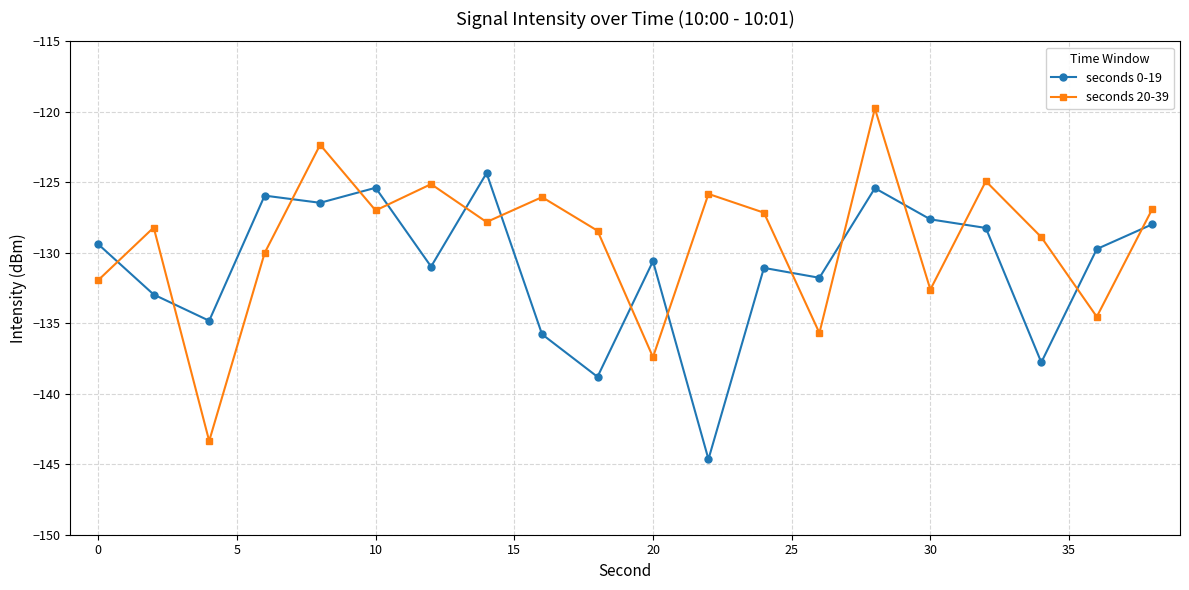

What is the value of the seconds 20-39 point at the 7th from the left?

-125.1